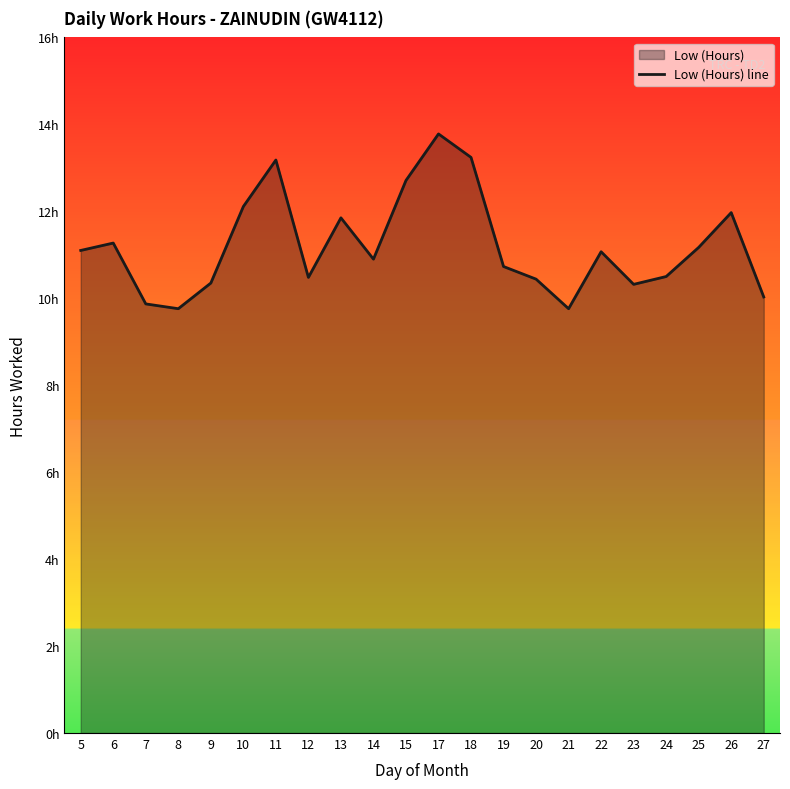

What is the maximum value shown in the chart?

13.8